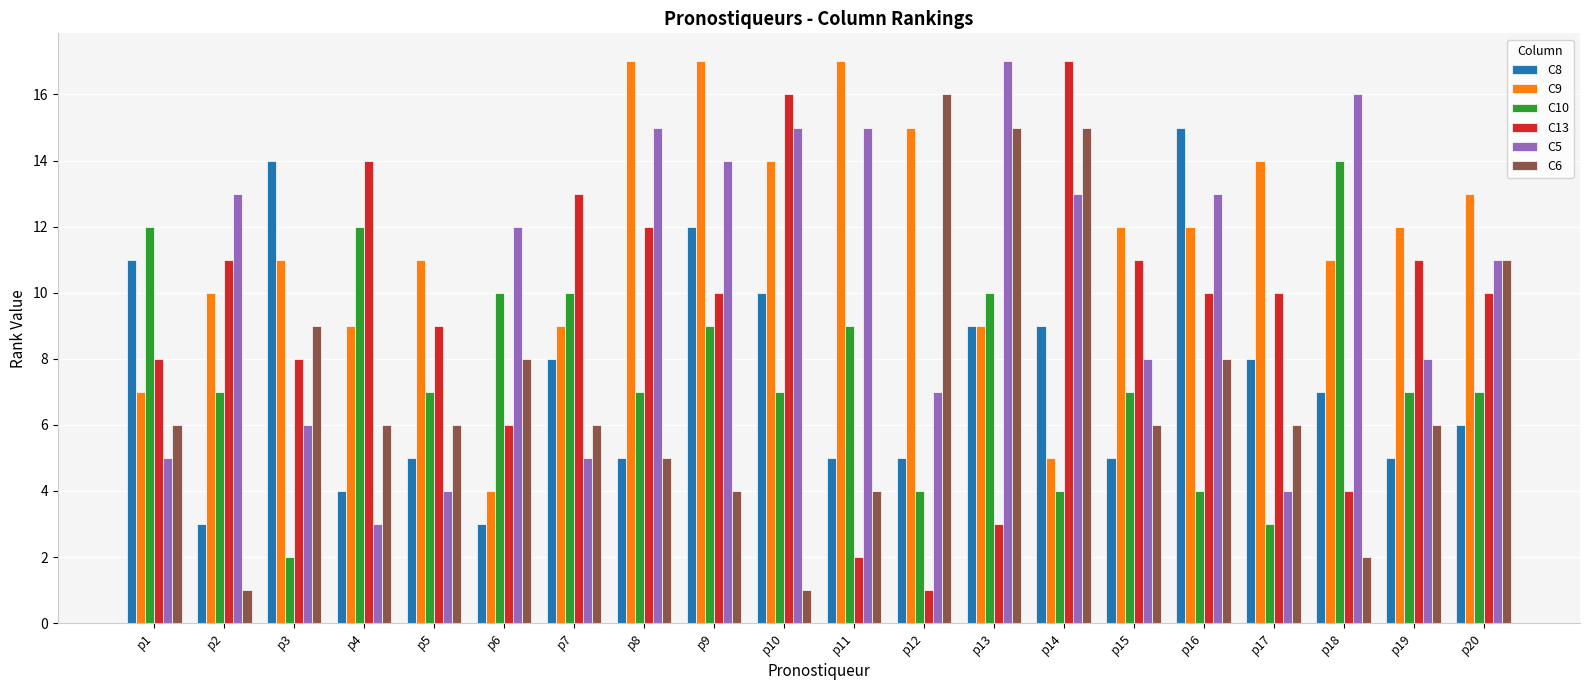

What is the total value across all series at p13?

63